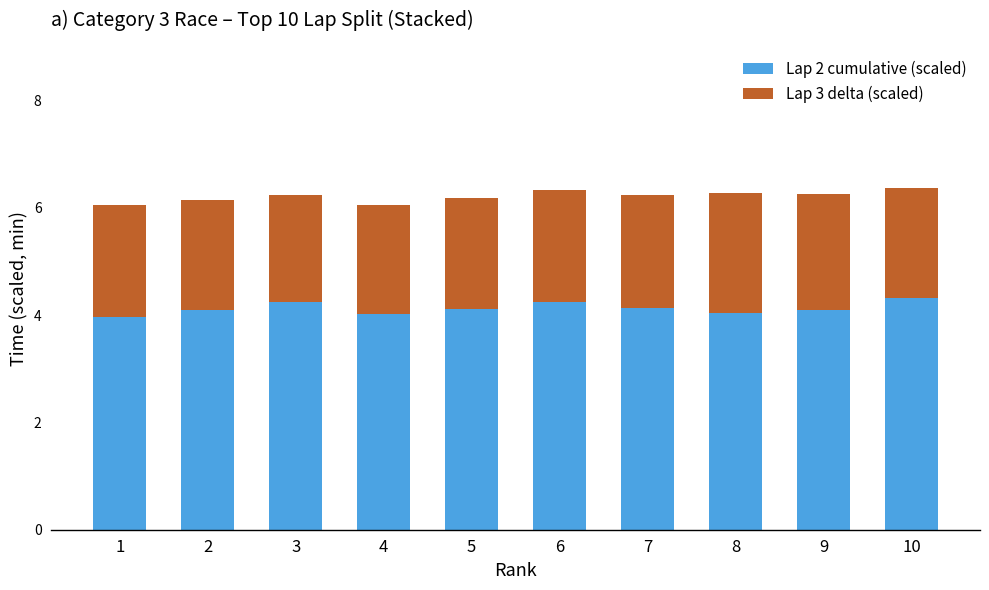

Count the number of categories in the chart.

10